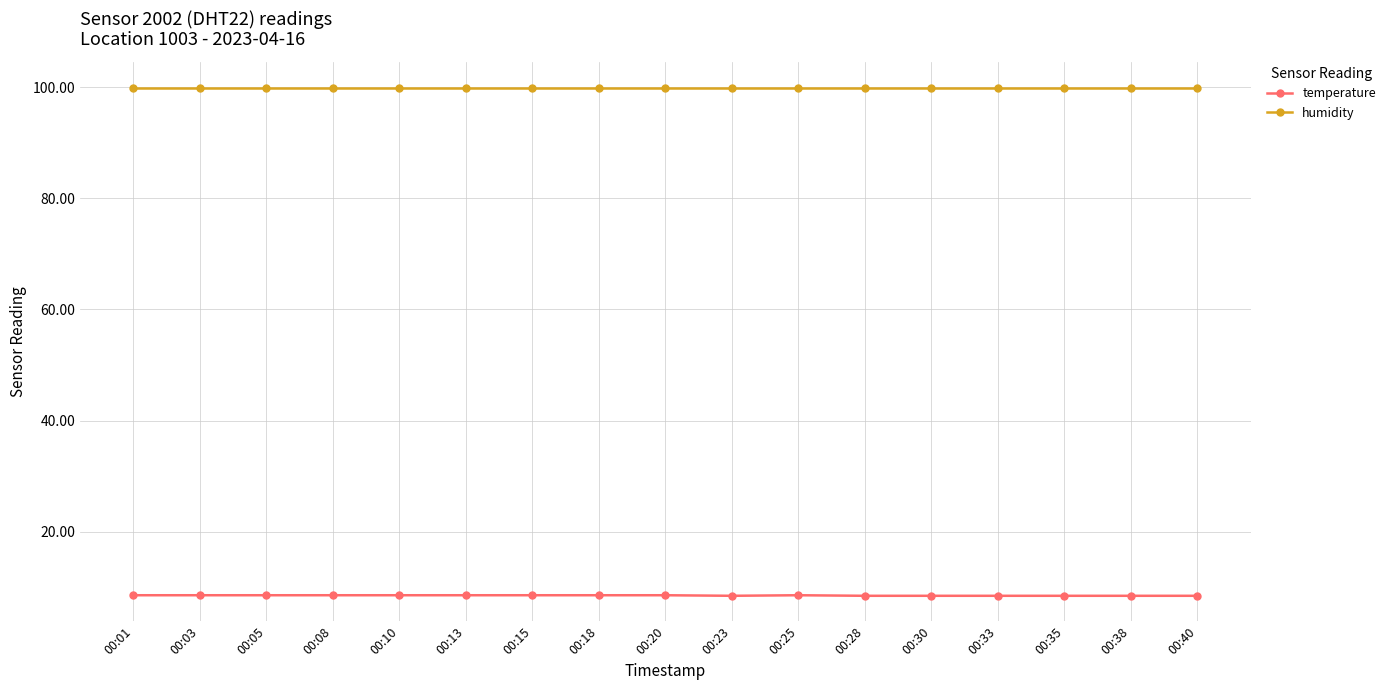

What value does the temperature series have at 00:13?

8.6